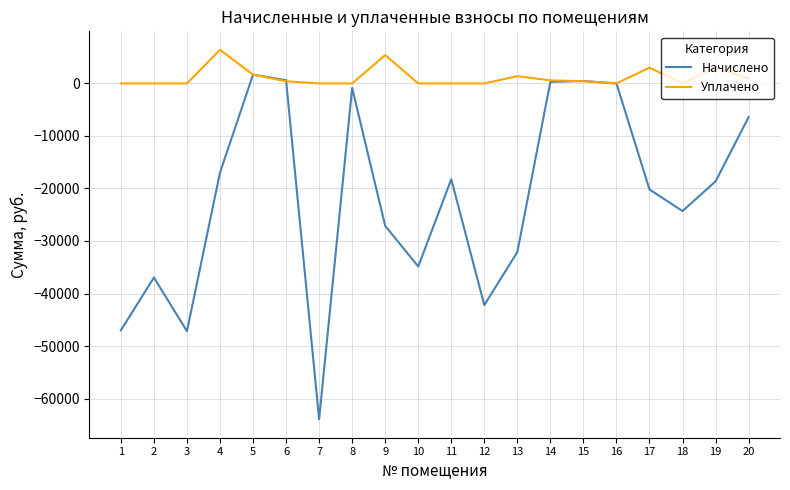

What are all the series names shown in the legend?

Начислено, Уплачено